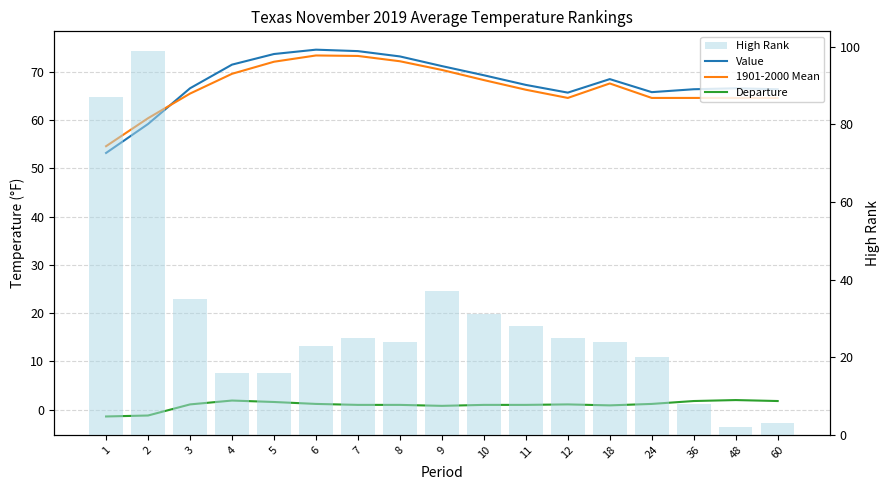

What is the difference between the Departure values at 2 and 10?

2.2